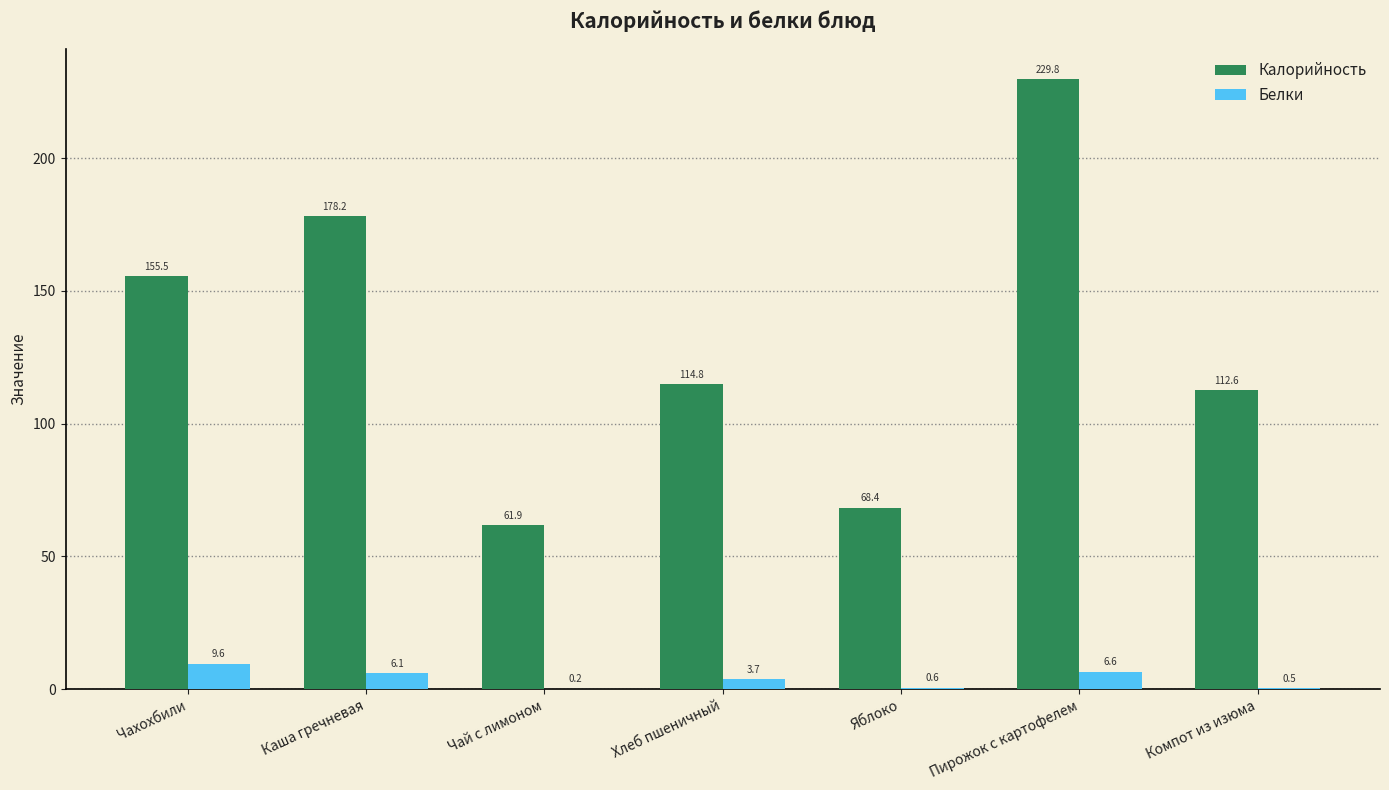

Which series has the largest total across all categories?

Калорийность